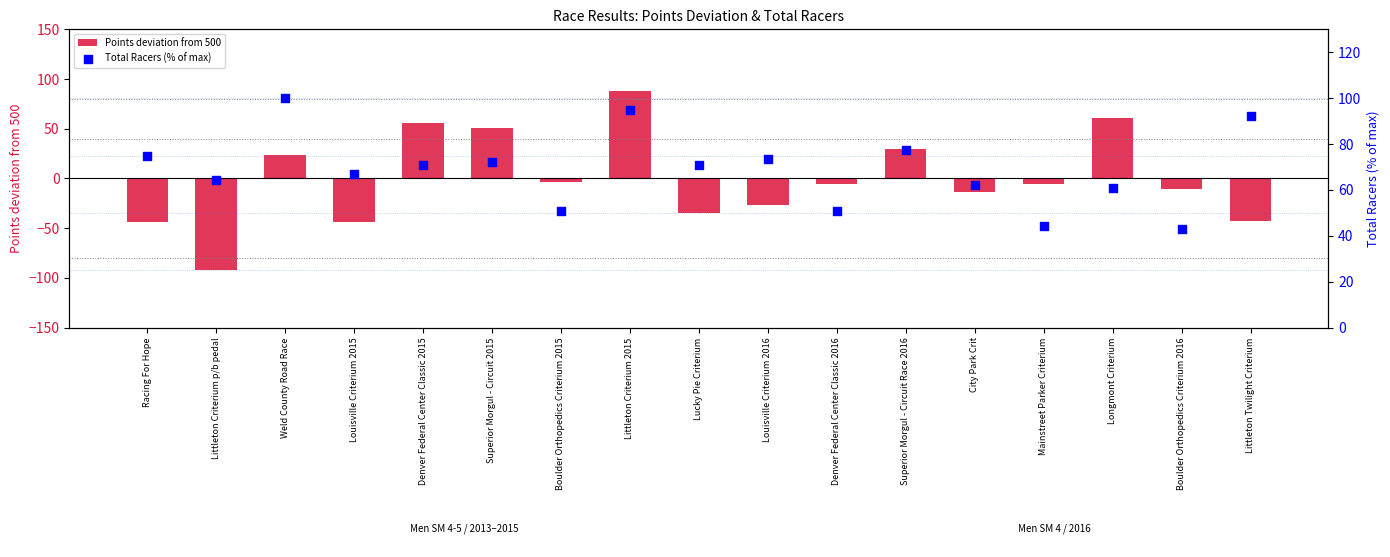

What are all the series names shown in the legend?

Points deviation from 500, Total Racers (% of max)